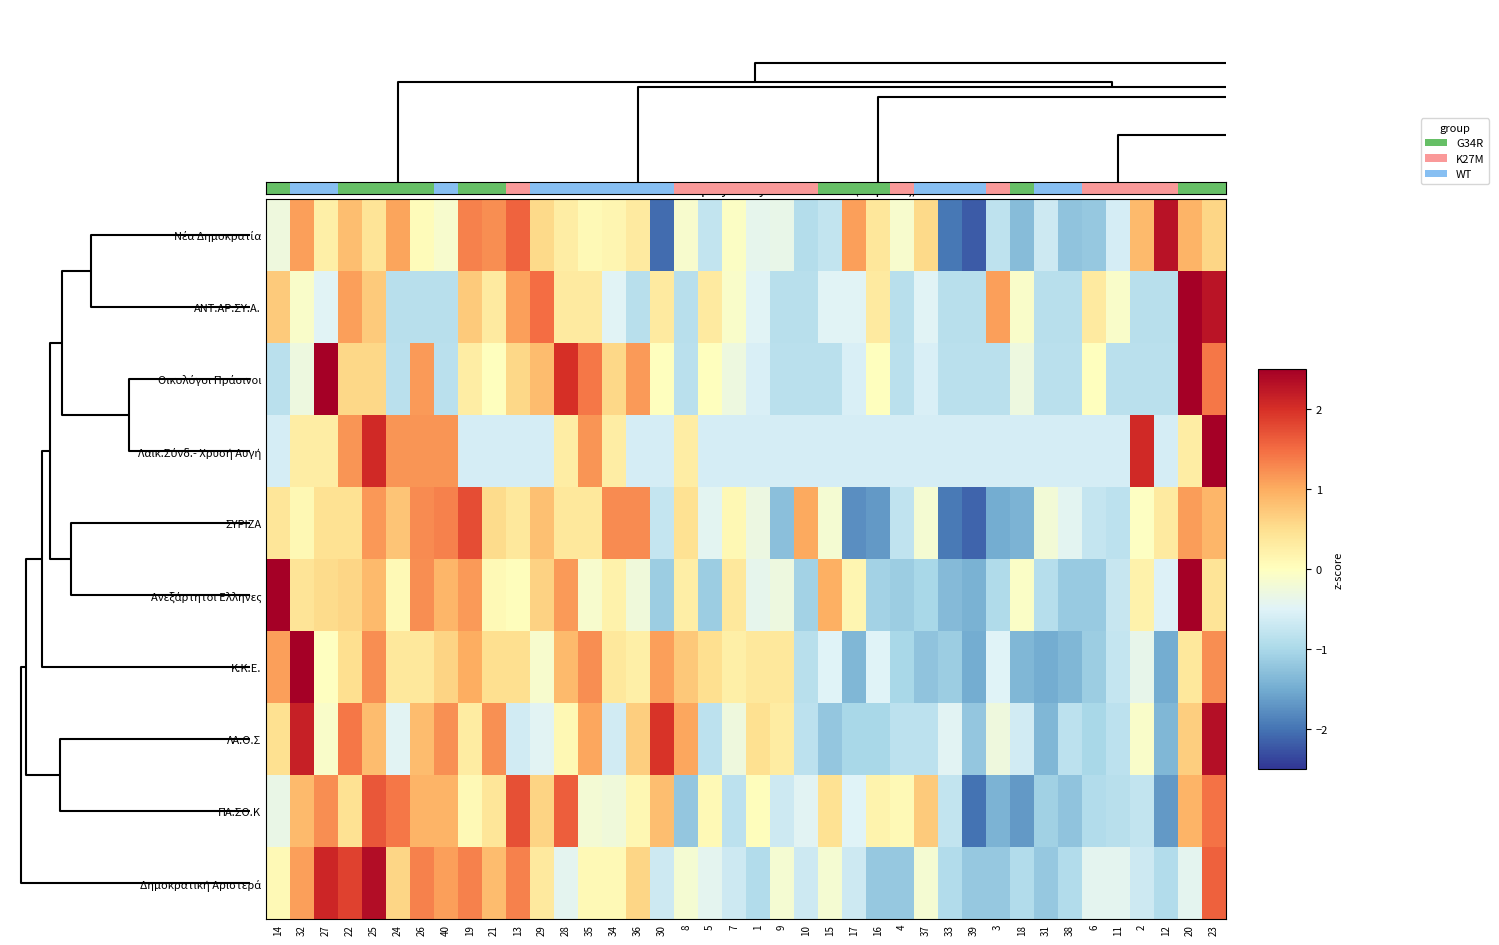

Which has a higher value, 9 or 5?

9